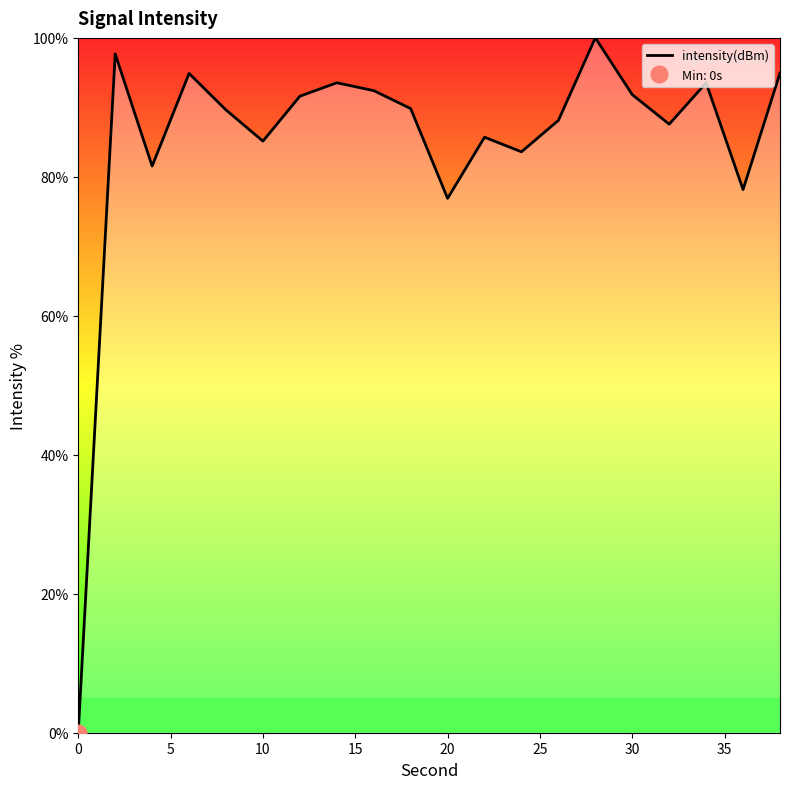

What is the maximum value for intensity(dBm)?

100.0